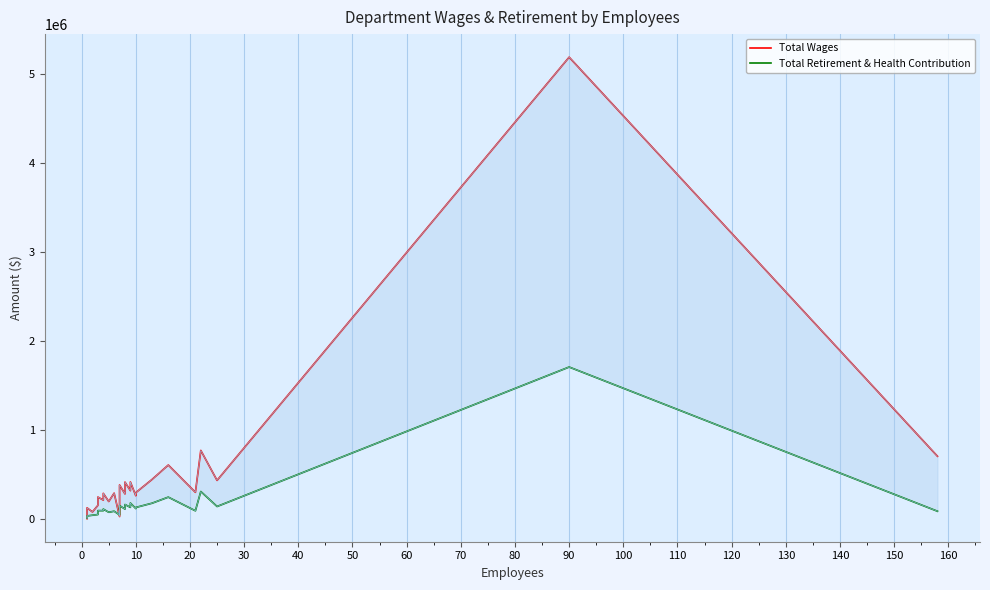

In Total Wages, how many points are lower than both neighbors (excluding endpoints)?

9